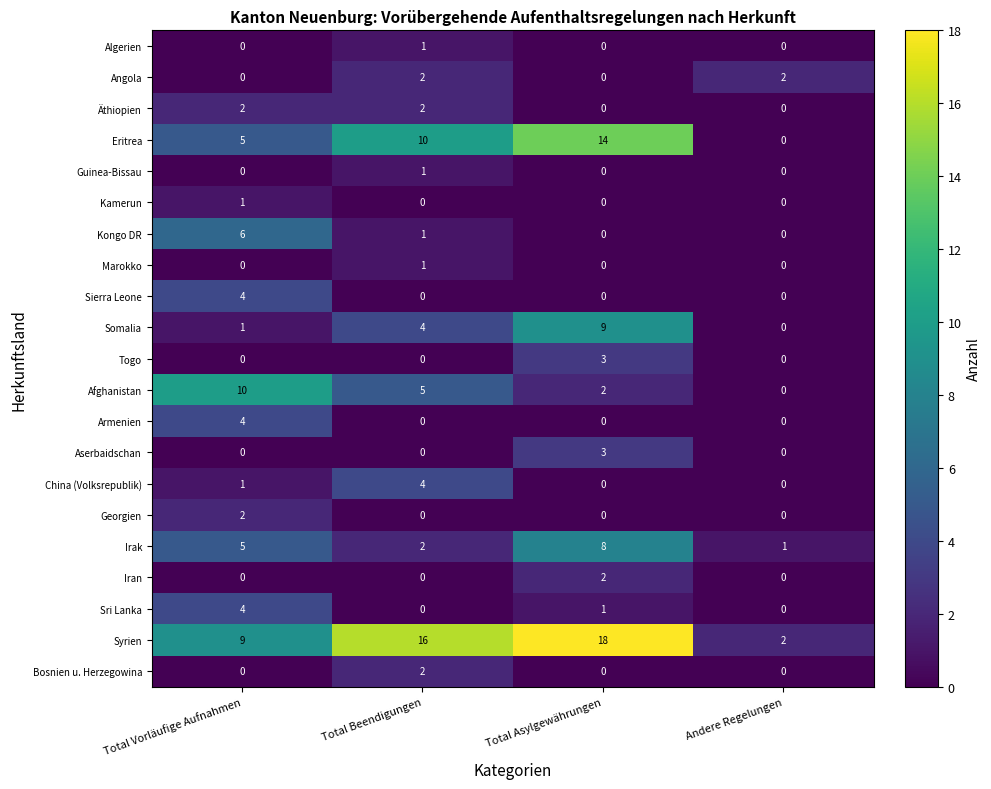

The value of Irak at Total Vorläufige Aufnahmen is 5. True or false?

True